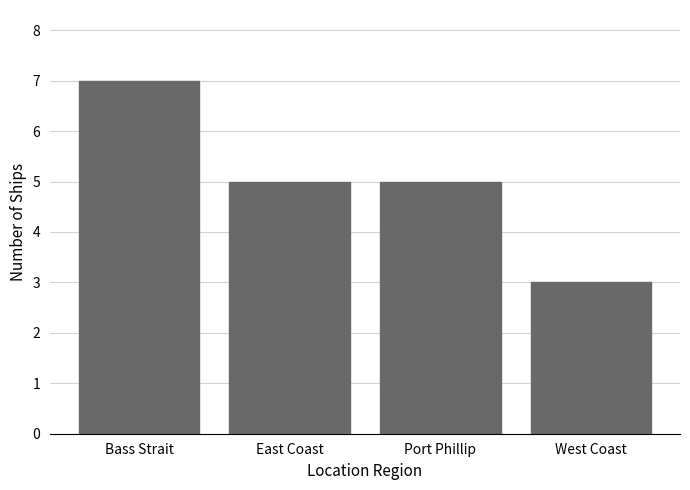

Reading left to right, extract all data points from this chart.

7	5	5	3